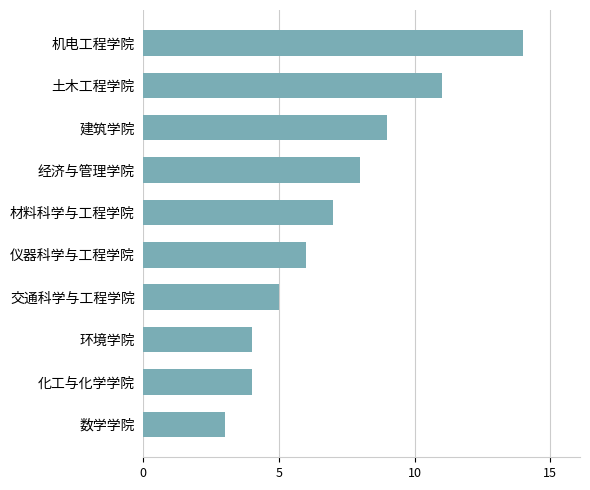

How many bars are there in total?

10